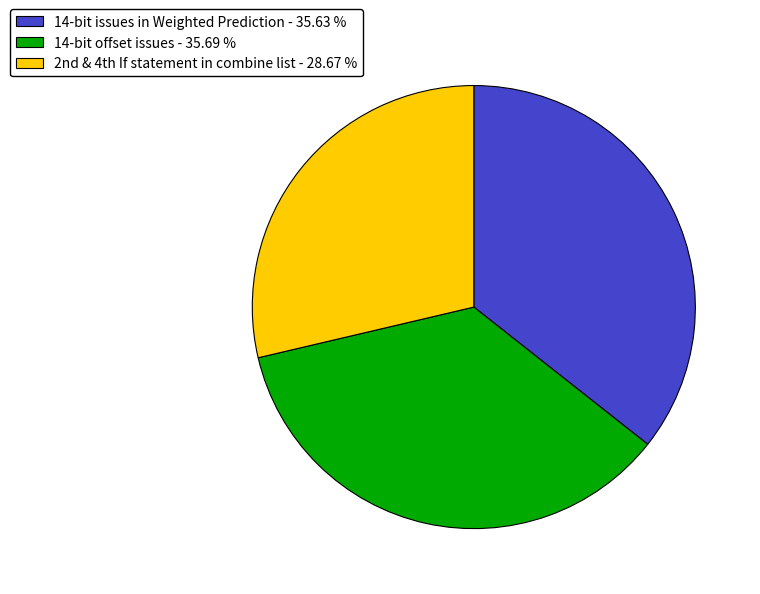

Does any single category account for the majority?

No